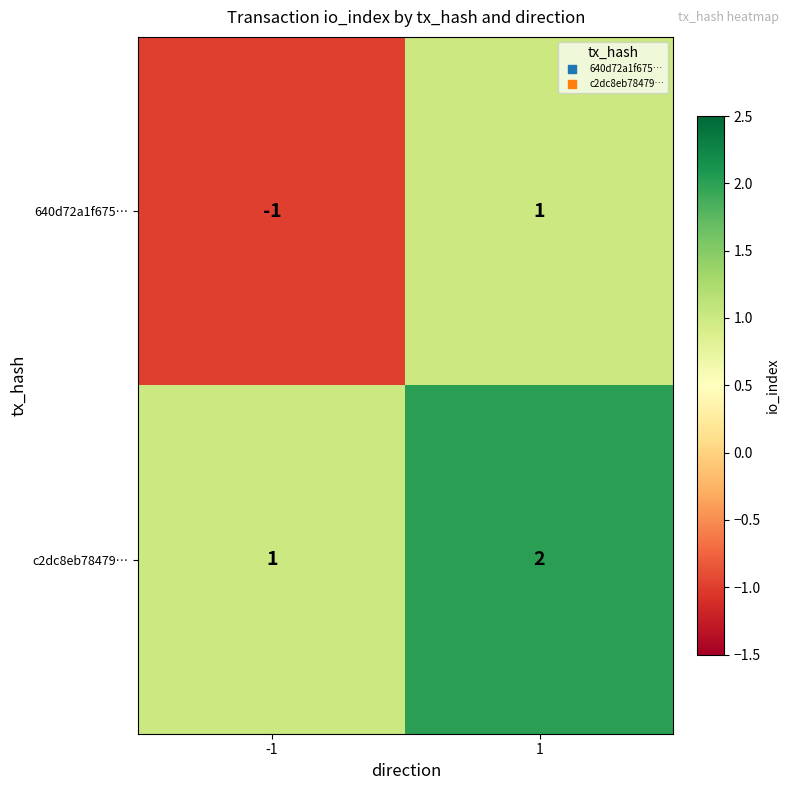

What is the sum of all c2dc8eb78479… values?

3